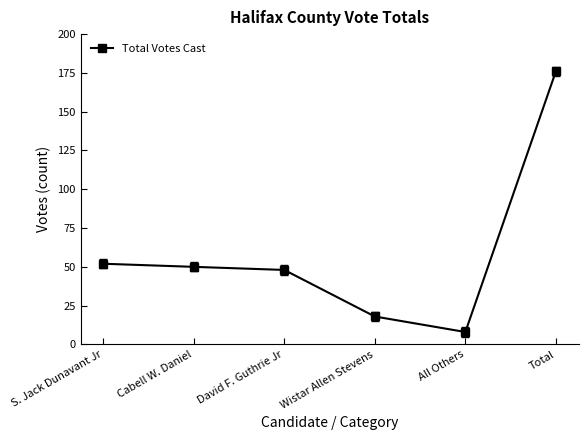

The value at Wistar Allen Stevens is 18. True or false?

True